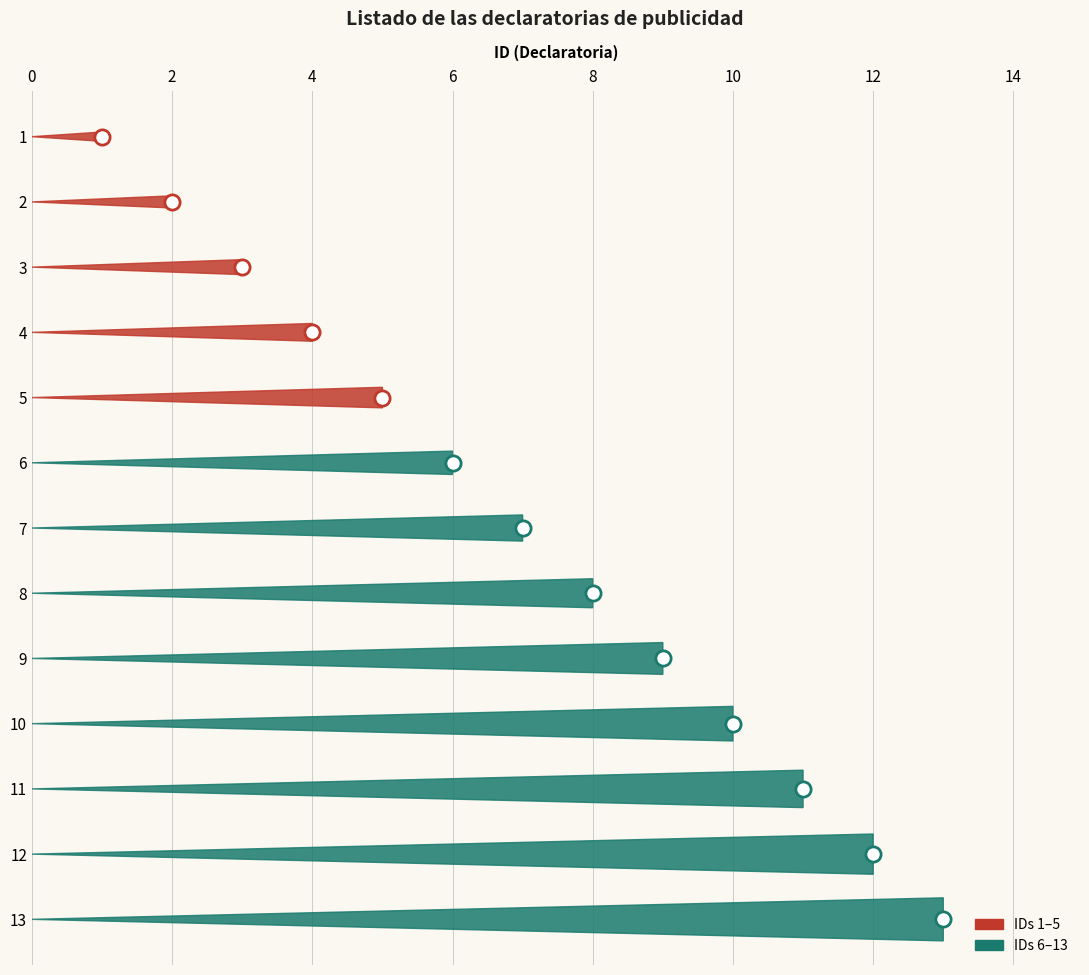

What is the ratio of the value at 5 to the value at 10?

0.5